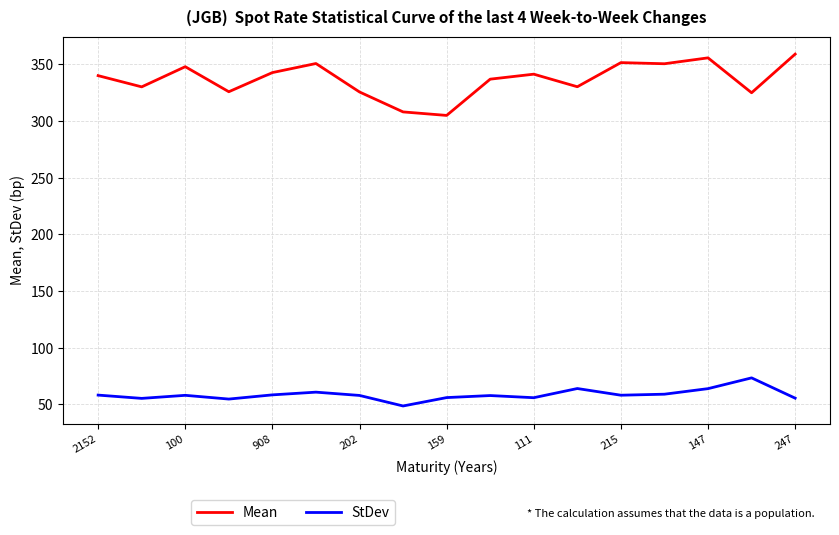

What is the minimum value for Mean?

305.0